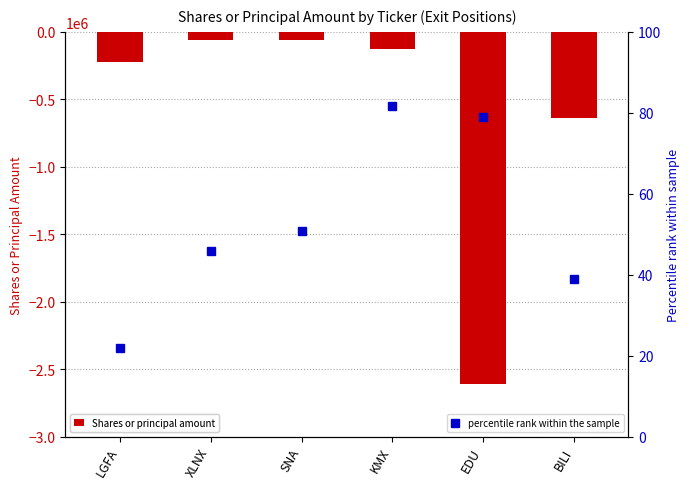

Rank the categories by Shares or principal amount value from highest to lowest.

SNA, XLNX, KMX, LGFA, BILI, EDU